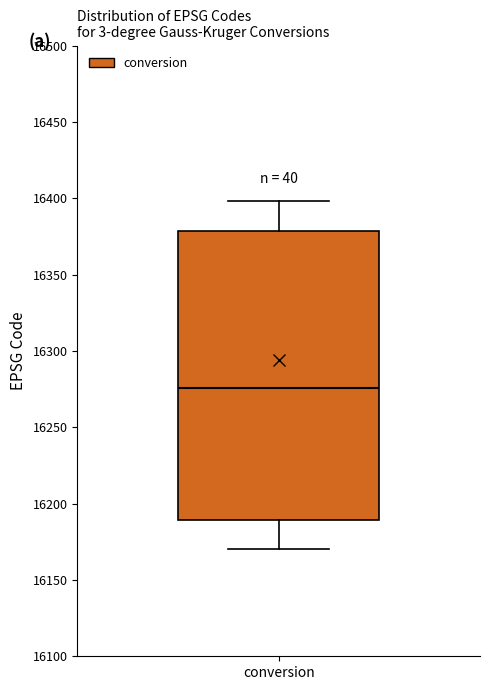

Transcribe this box plot: give where the median line is, the range the box spans, and where the two whiskers end, as read against the y-axis. The values are not printed on the chart, so give them approximately, as read against the axis.

median 16275, box 16190 to 16380, whiskers 16170 to 16400